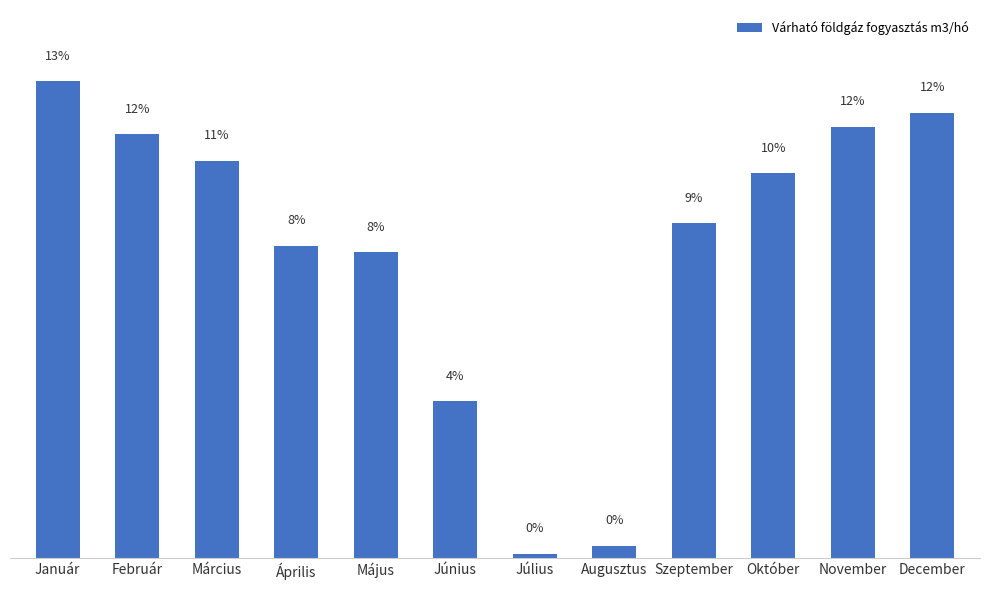

The chart shows a value of 581 at November. True or false?

False